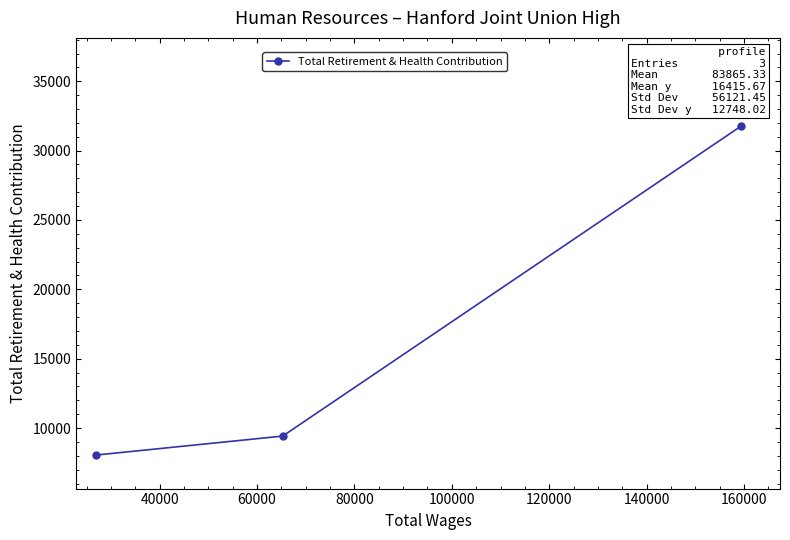

What is the sum of all values?

49247